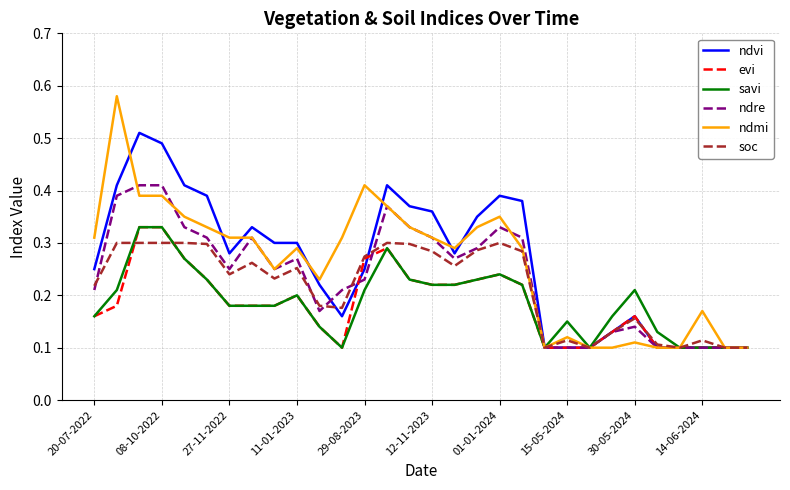

Which series has the largest range (max minus min)?

ndmi